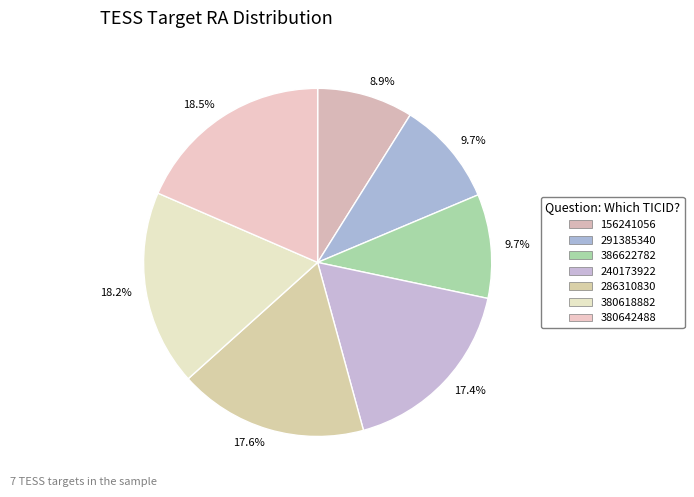

Approximately how many times larger is the value at 386622782 compared to 240173922?

0.6